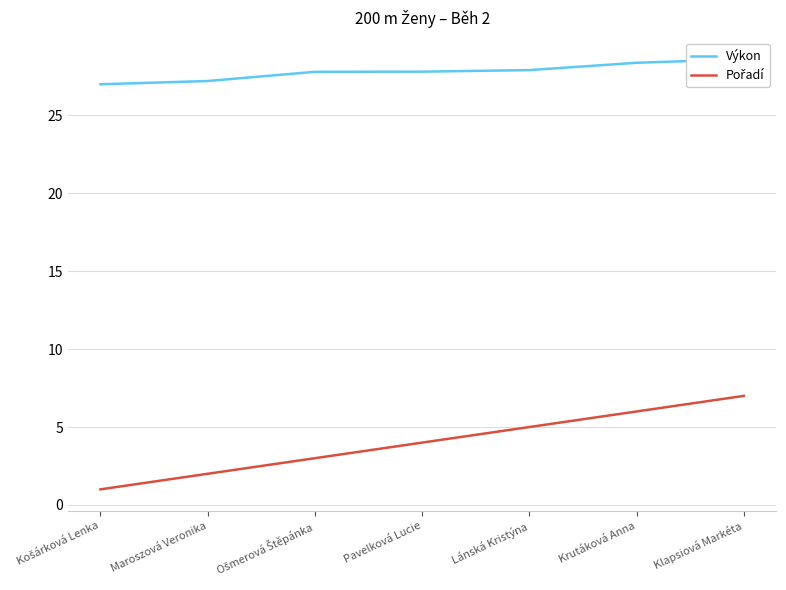

What is the total value across all series at Košárková Lenka?

28.0